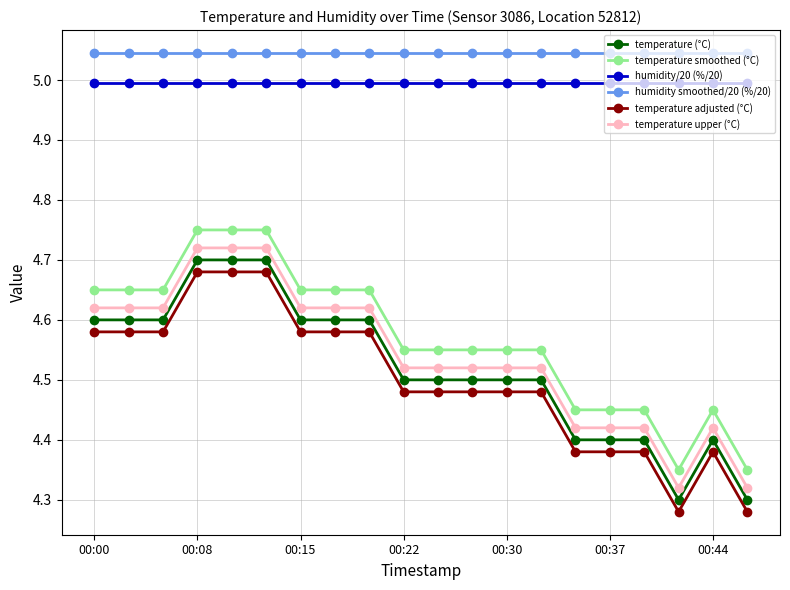

What is the difference between the maximum and second lowest values in the temperature smoothed (°C) series?

0.4